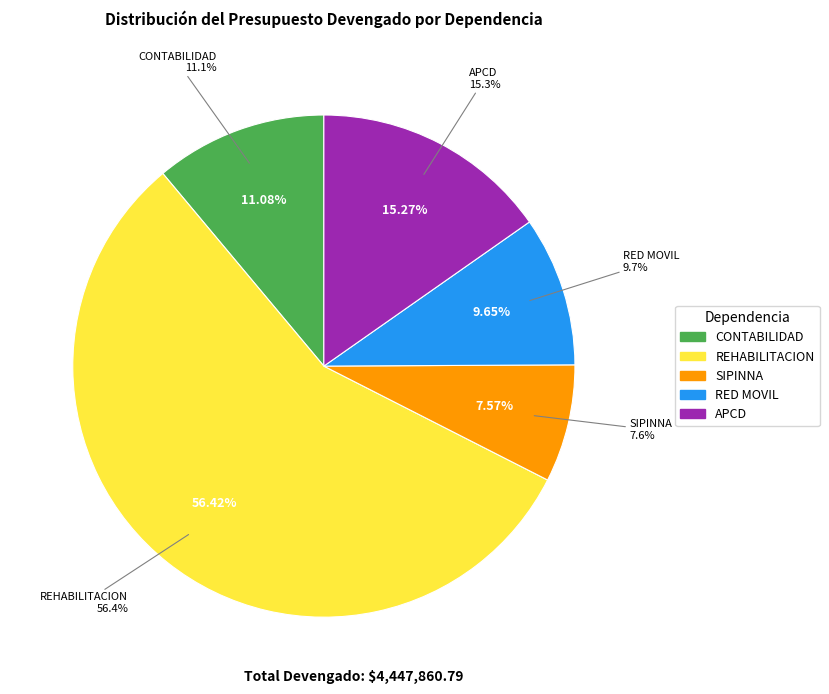

Which slice is the largest?

REHABILITACION